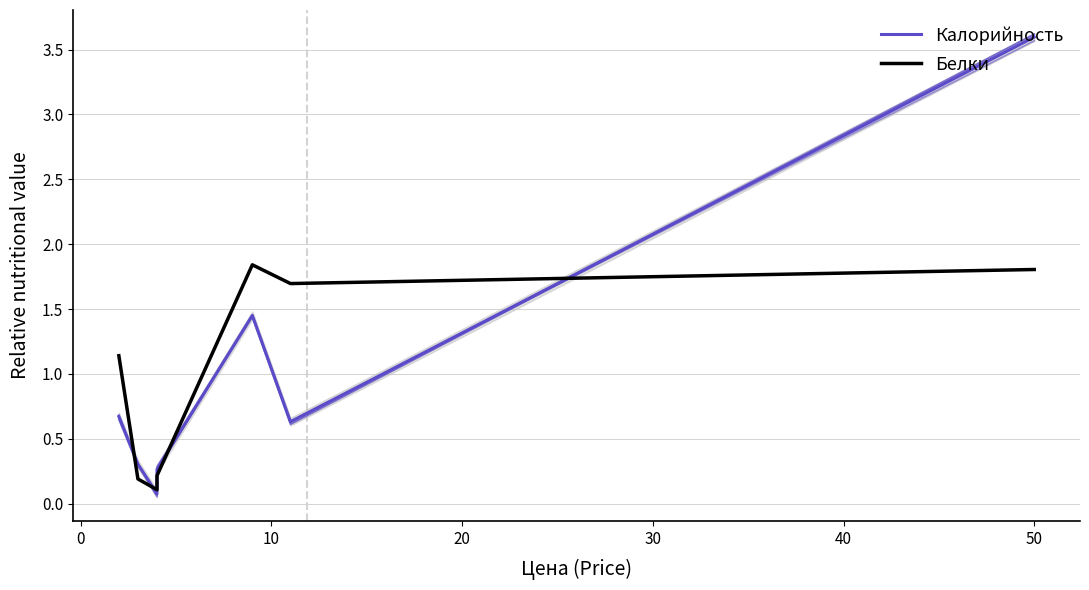

How many intersections are there between Белки and Калорийность?

5